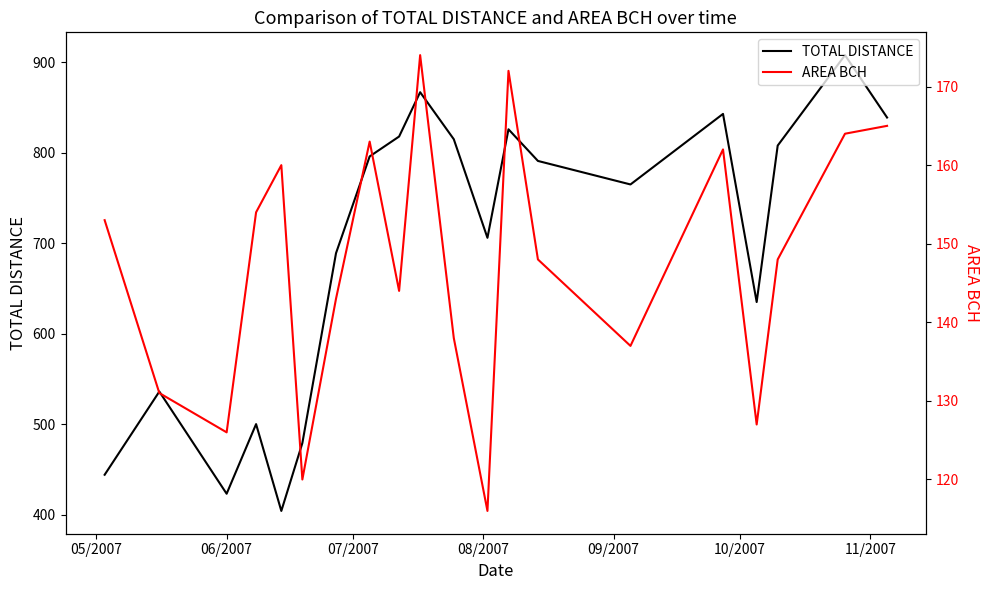

What is the highest value of the TOTAL DISTANCE series?

908